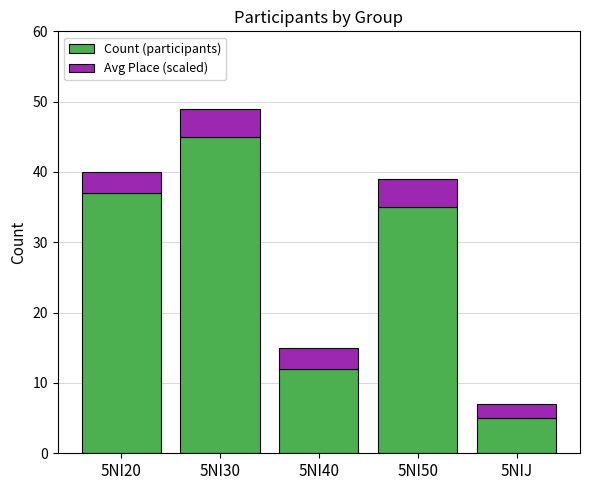

Does the chart contain any negative values?

No